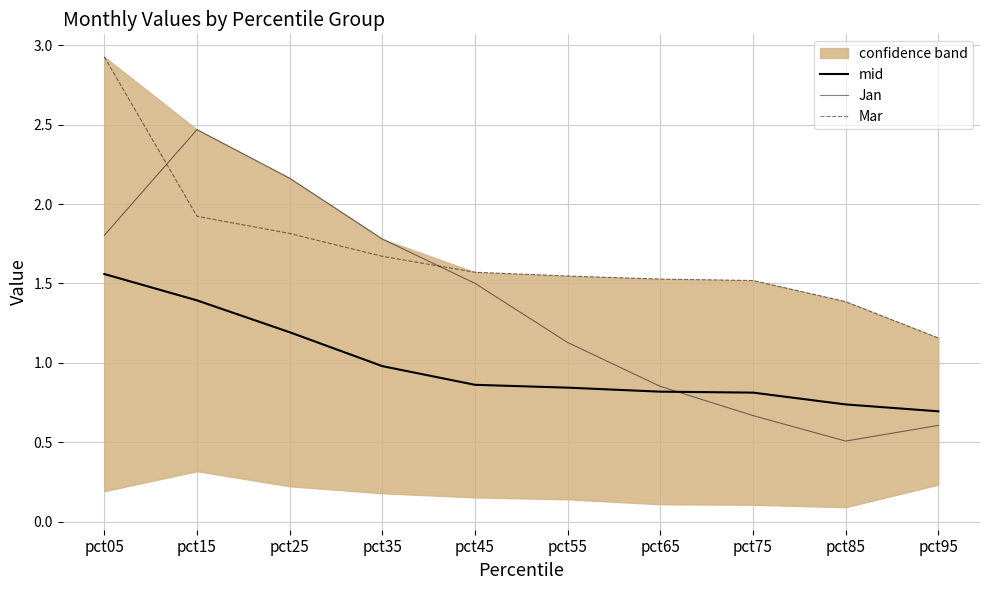

What is the value of the Mar point at the 3rd from the left?

1.8